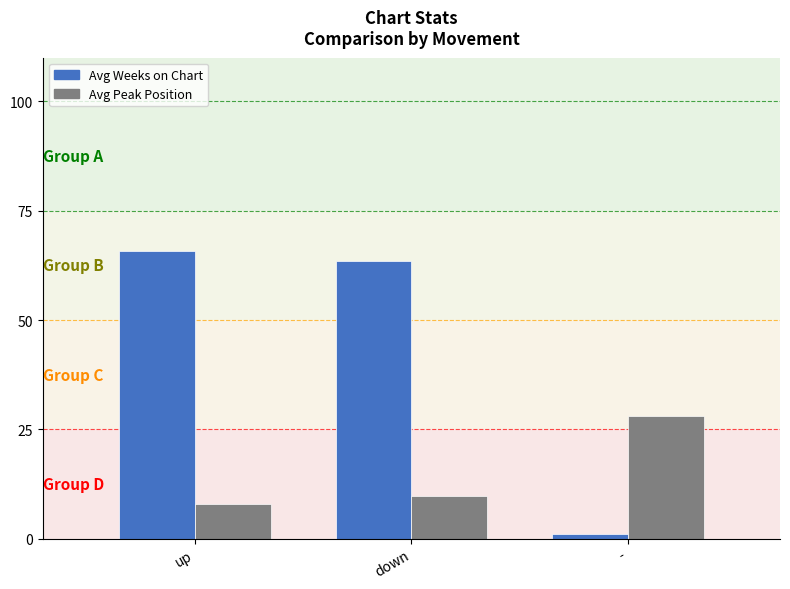

Which series has the widest spread of values?

Avg Weeks on Chart